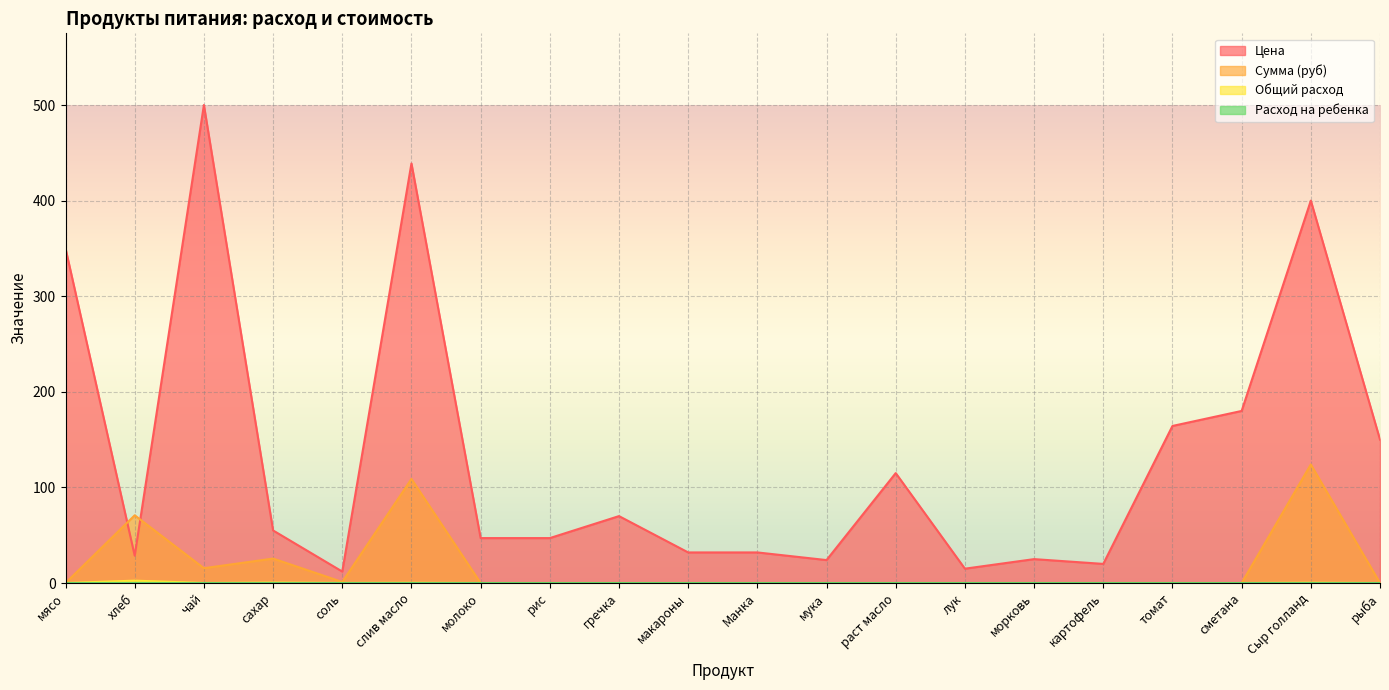

Where is Расход на ребенка nearest to the value 0?

мясо